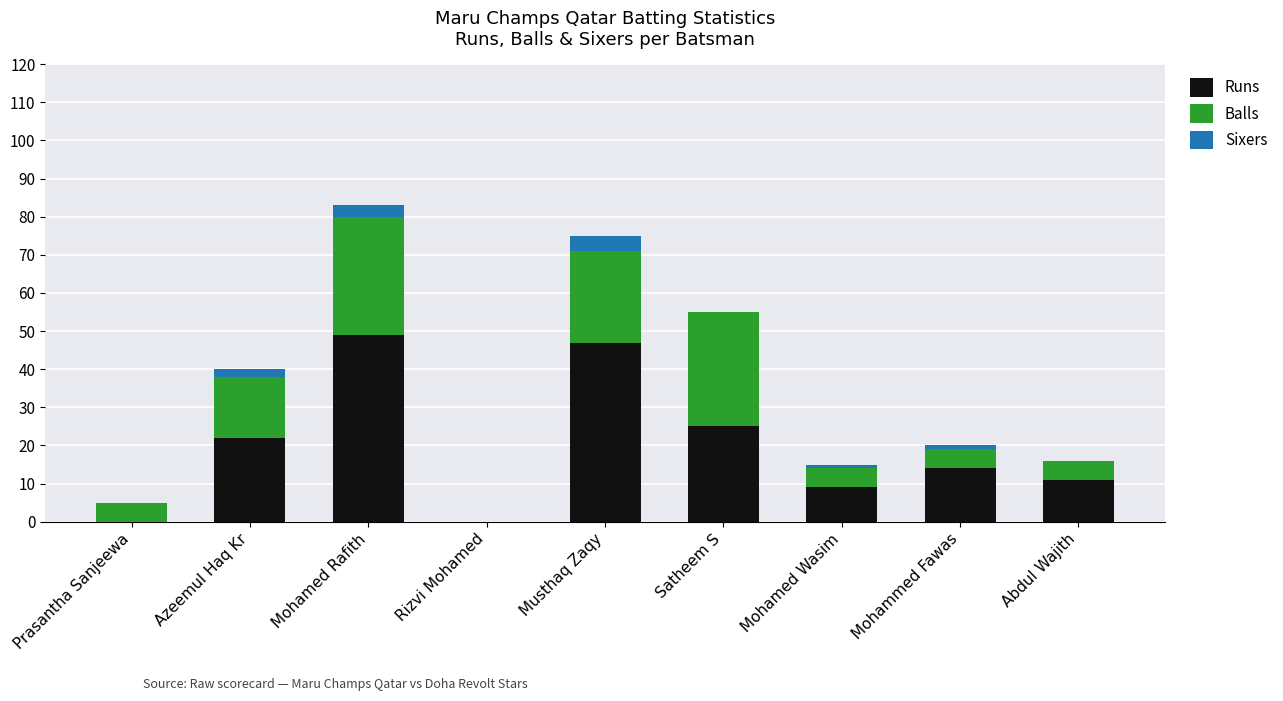

At which category is the sum across all series the highest?

Mohamed Rafith